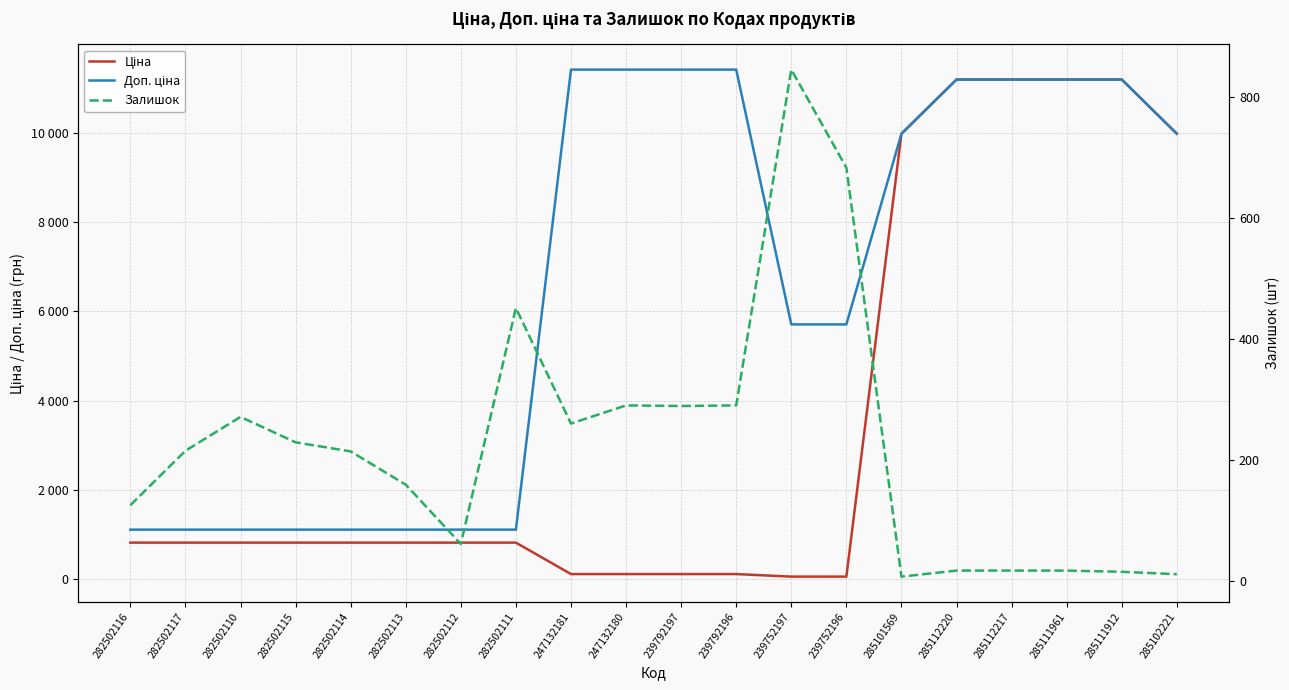

Which has a higher value, 282502115 or 282502112?

282502115